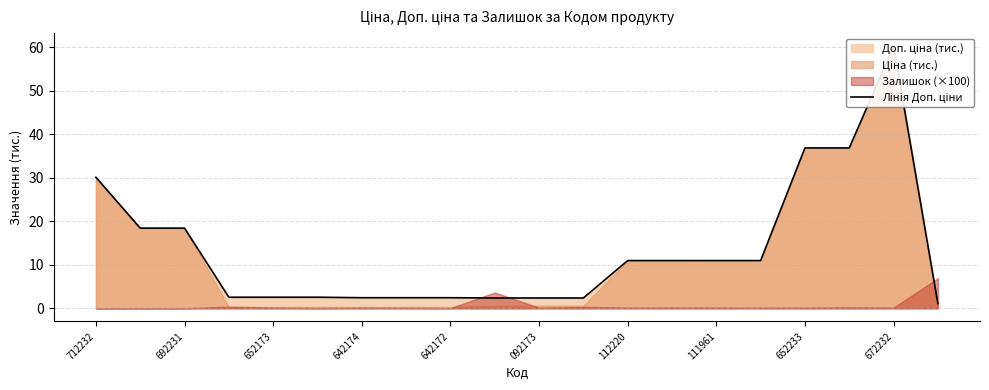

The chart shows a value of 11.0 at 111961. True or false?

True